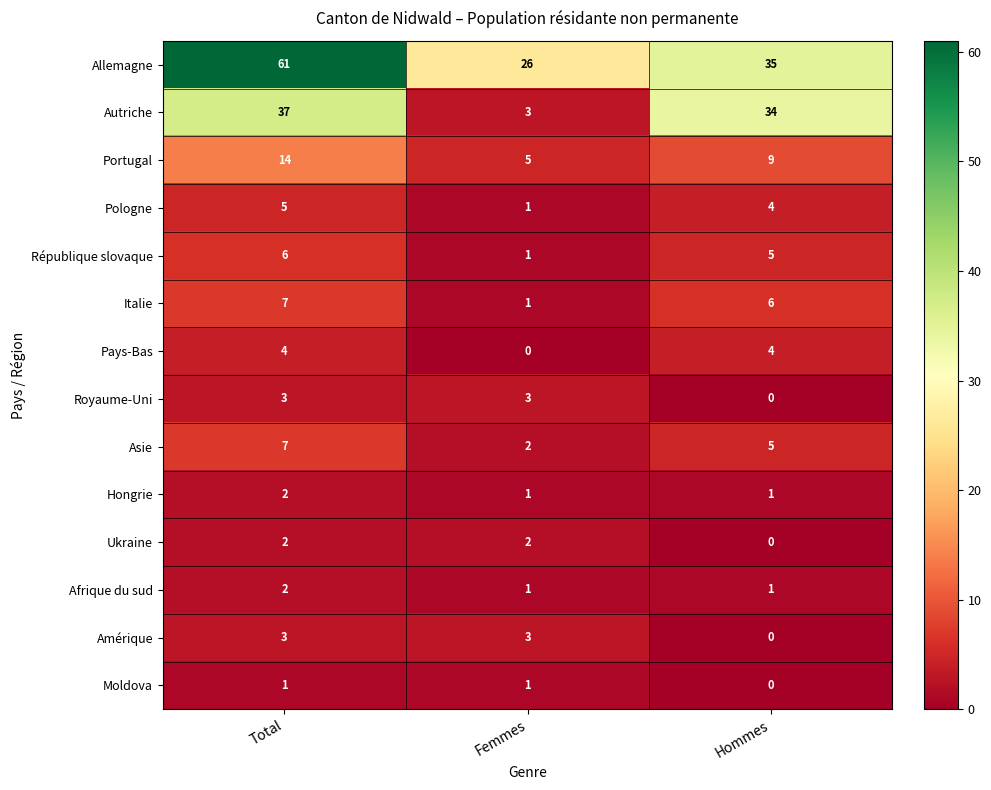

How many series are shown in this chart?

14